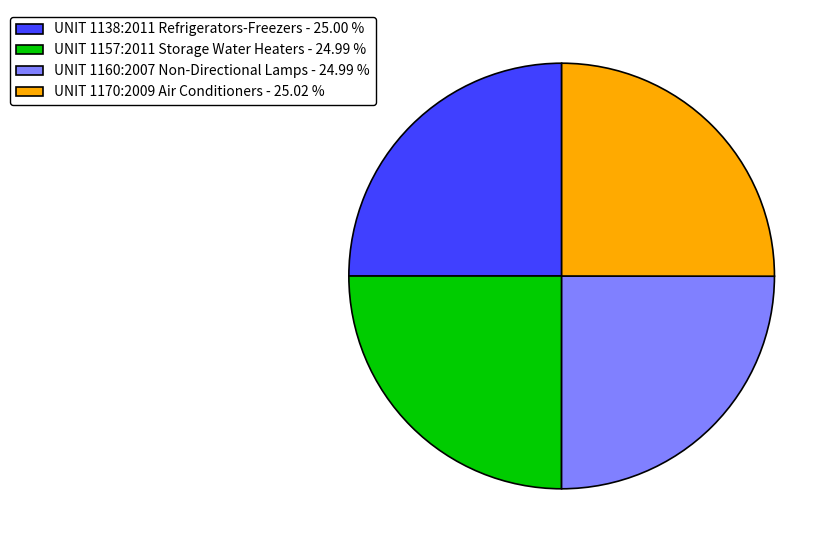

Is it true that UNIT 1160:2007 Non-Directional Lamps is 25% of the pie?

True